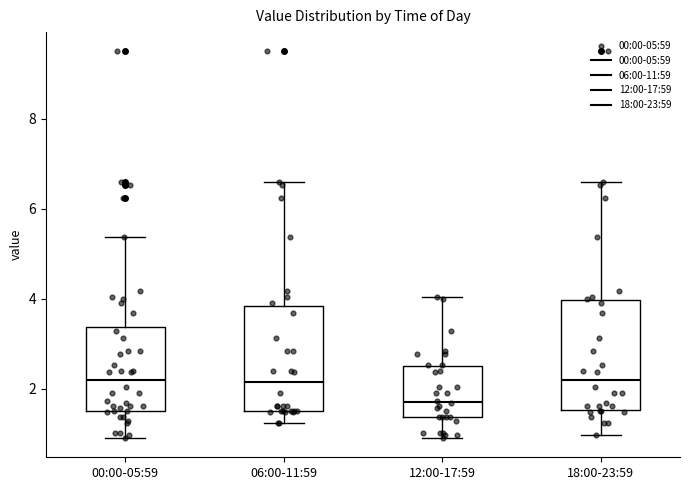

Reading left to right, read every box against the y-axis: the position of its median line, the range the box covers, and the ends of its whiskers. The values are not printed on the chart, so give them approximately, as read against the axis.

00:00-05:59: median 2.2, box 1.6 to 3.4, whiskers 1.0 to 5.4
06:00-11:59: median 2.2, box 1.6 to 3.8, whiskers 1.2 to 6.6
12:00-17:59: median 1.8, box 1.4 to 2.4, whiskers 1.0 to 4.0
18:00-23:59: median 2.2, box 1.6 to 4.0, whiskers 1.0 to 6.6